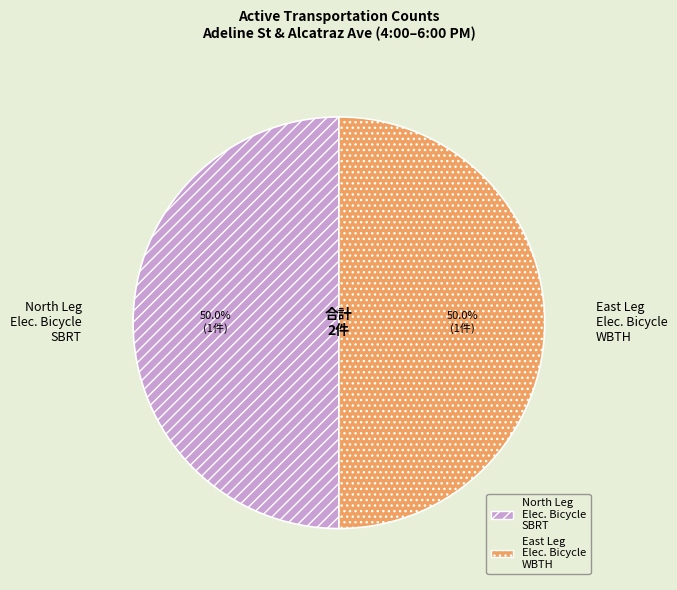

To the nearest percent, what is the difference between the largest and smallest slice percentages?

0%